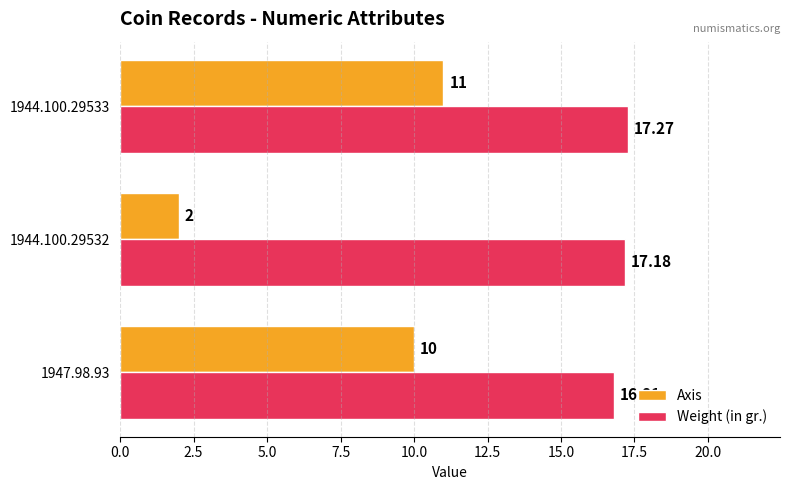

What is the highest value of the Axis series?

11.0